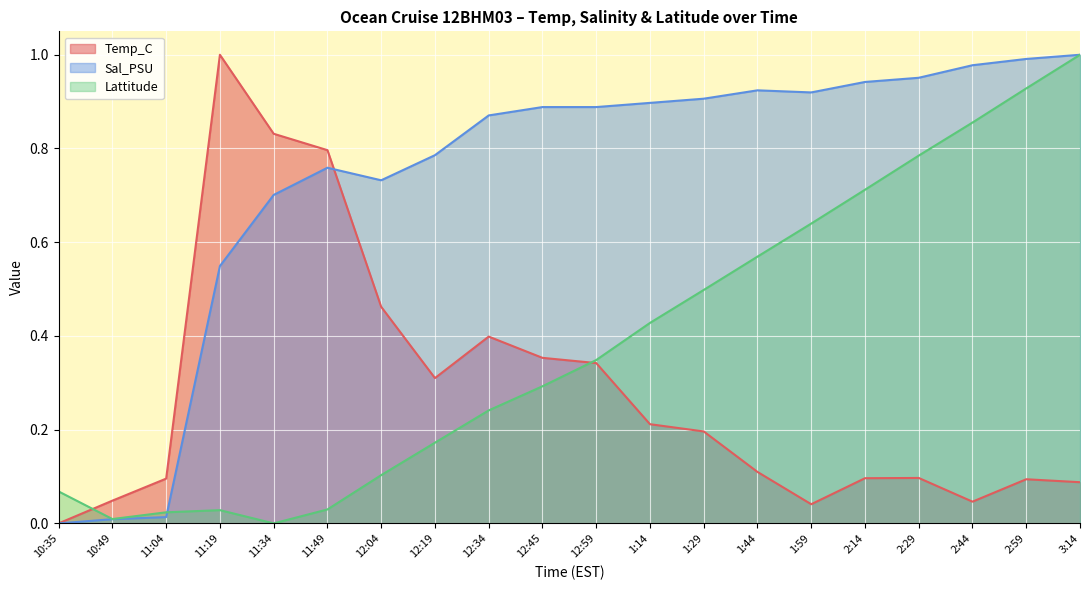

What is the difference between the highest and lowest values at 12:45?

0.6